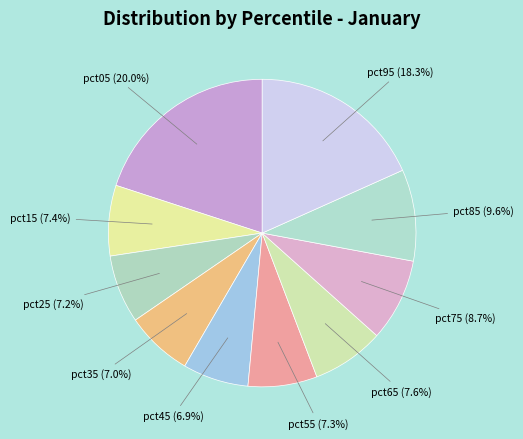

To the nearest percent, what percentage of the pie is pct45?

7%